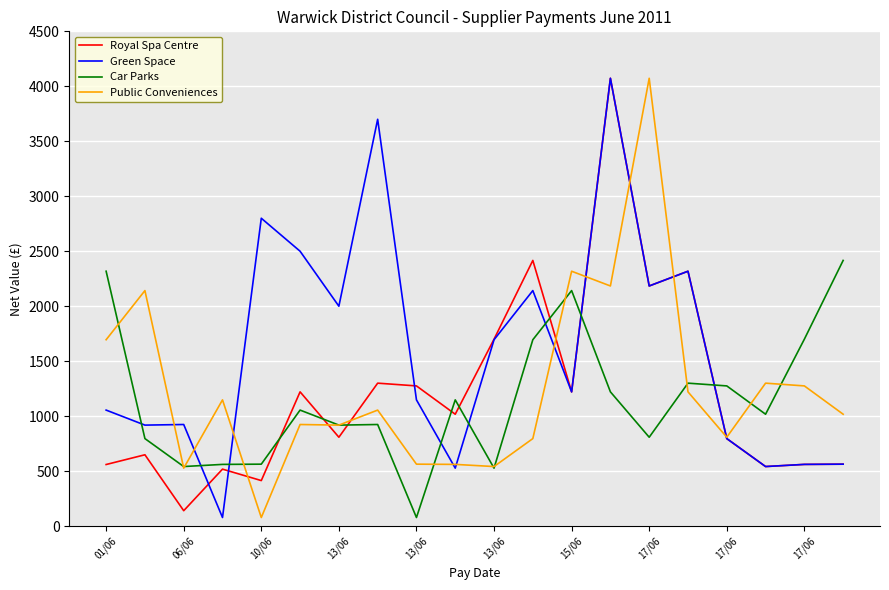

Which series has the largest total across all categories?

Green Space